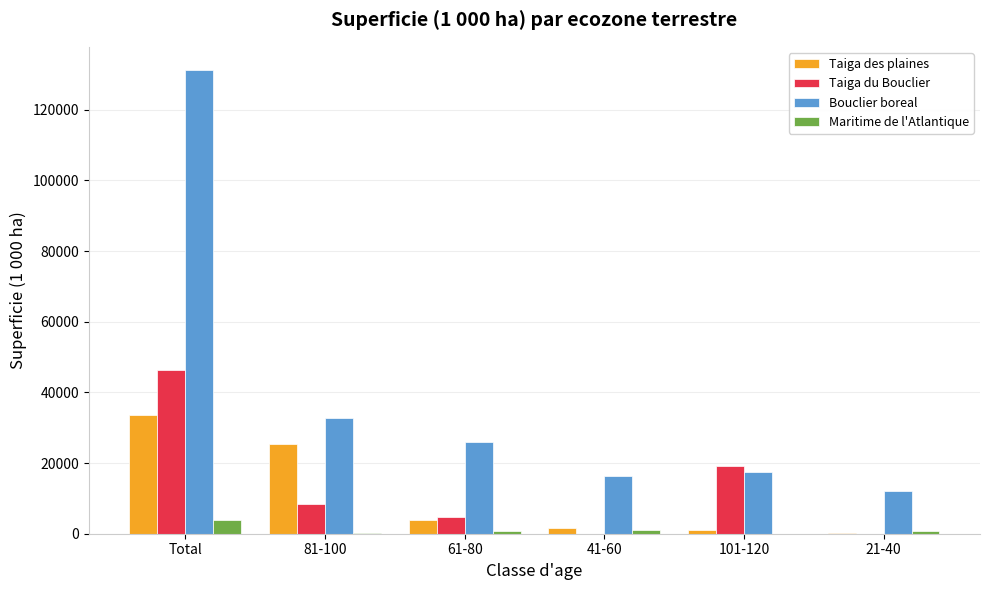

What is the sum of all Taiga des plaines values?

65647.5